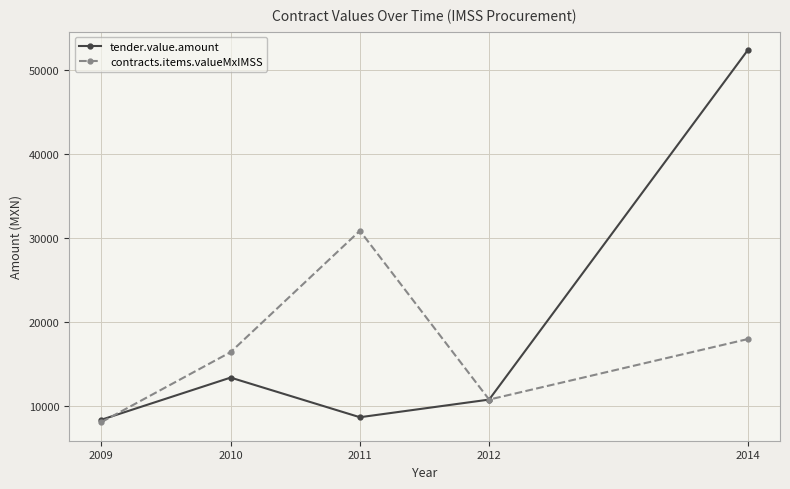

Between 2009 and 2012, which series saw the biggest shift?

contracts.items.valueMxIMSS